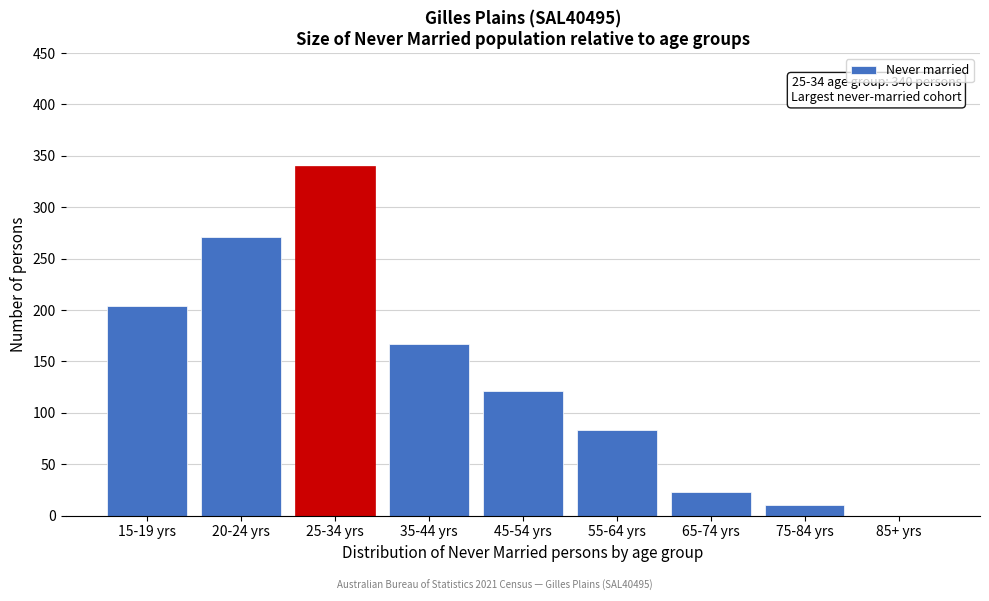

Reading right to left, transcribe all the data shown in this chart.

85+ yrs=0	75-84 yrs=10	65-74 yrs=23	55-64 yrs=83	45-54 yrs=121	35-44 yrs=167	25-34 yrs=340	20-24 yrs=271	15-19 yrs=204